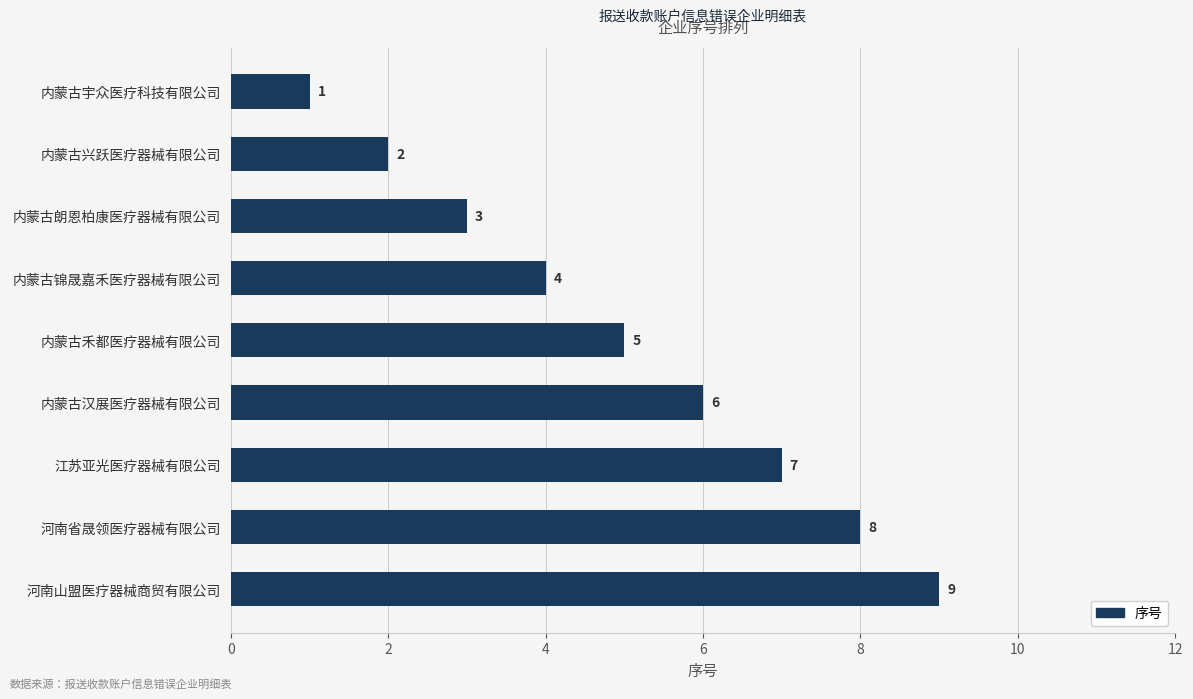

How many values are below 5?

4